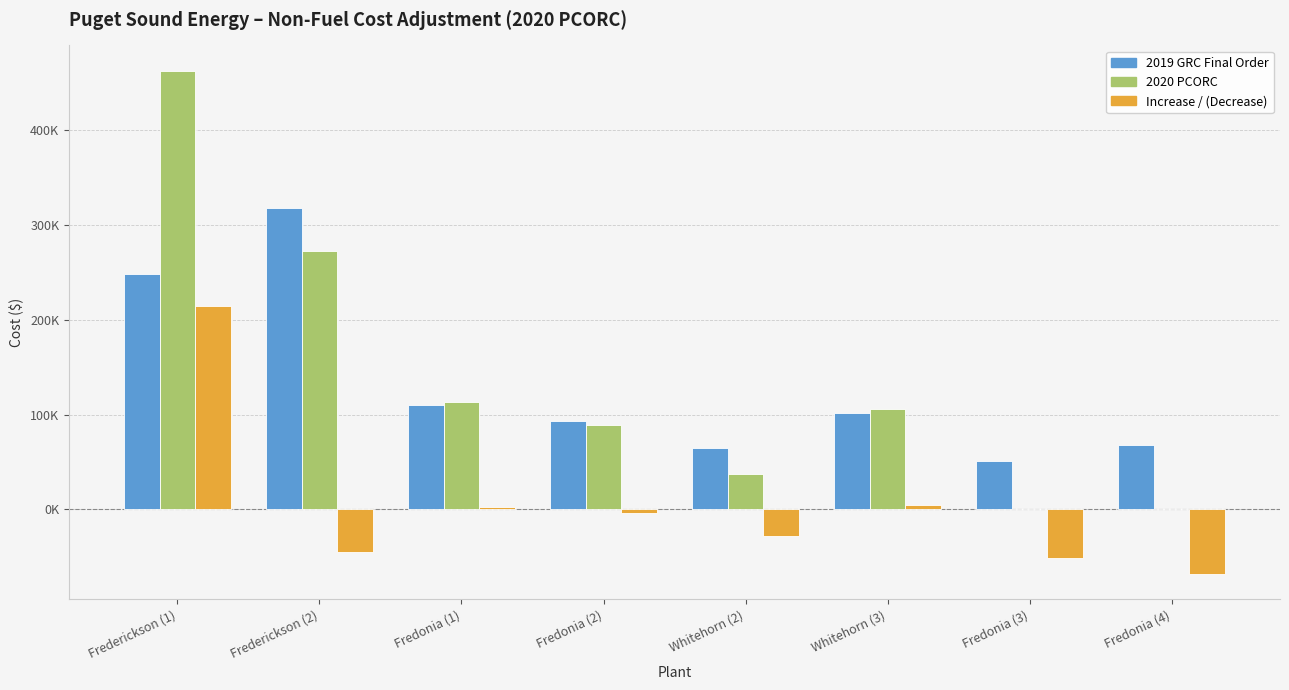

Rank the series at Frederickson (1) from highest to lowest value.

2020 PCORC, 2019 GRC Final Order, Increase / (Decrease)